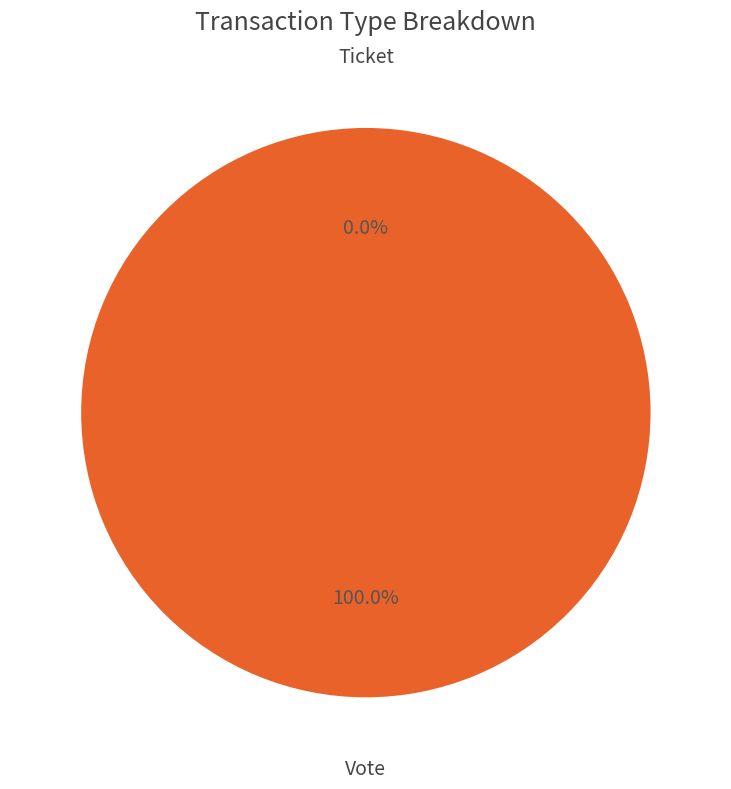

Count the number of slices in the pie.

2